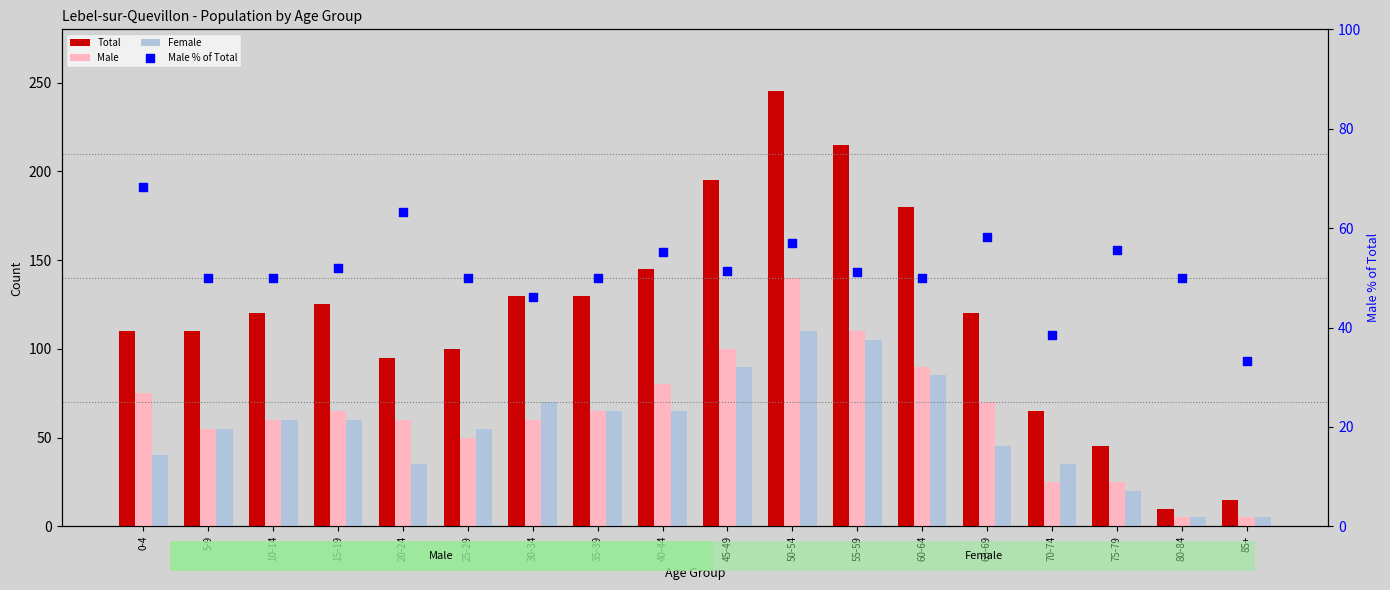

Which series contains the lowest Y value?

Male